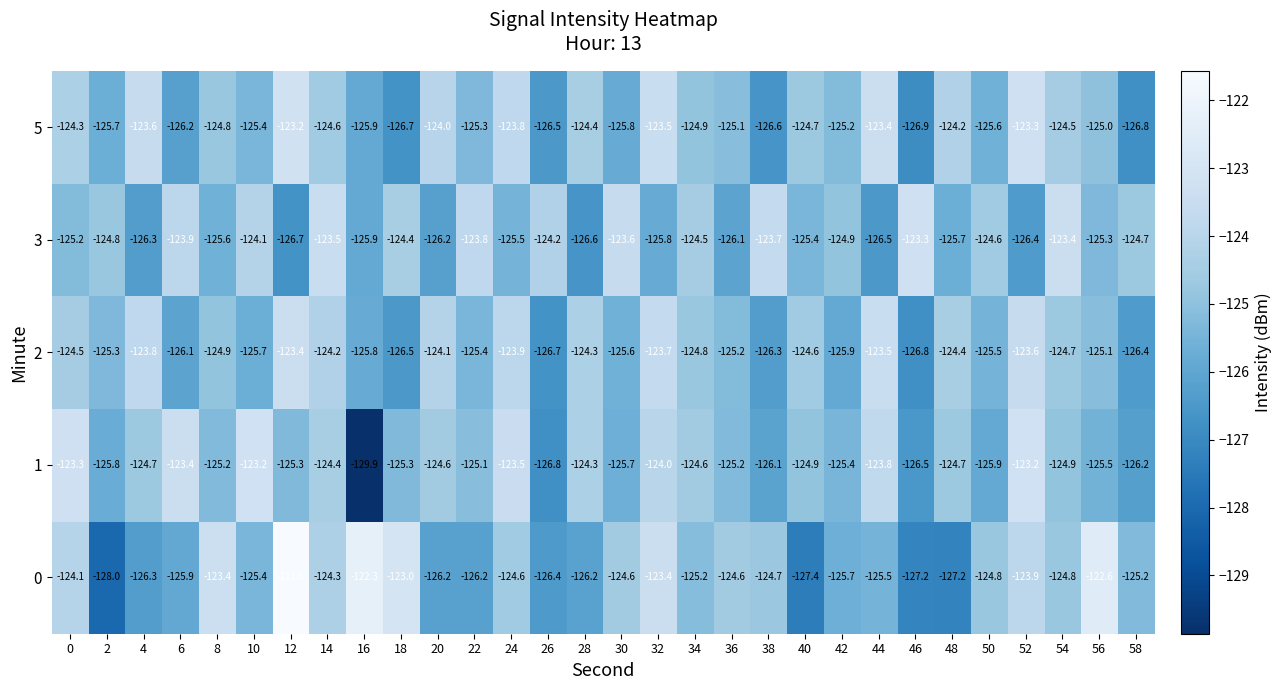

At which label does 5 reach its peak?

12